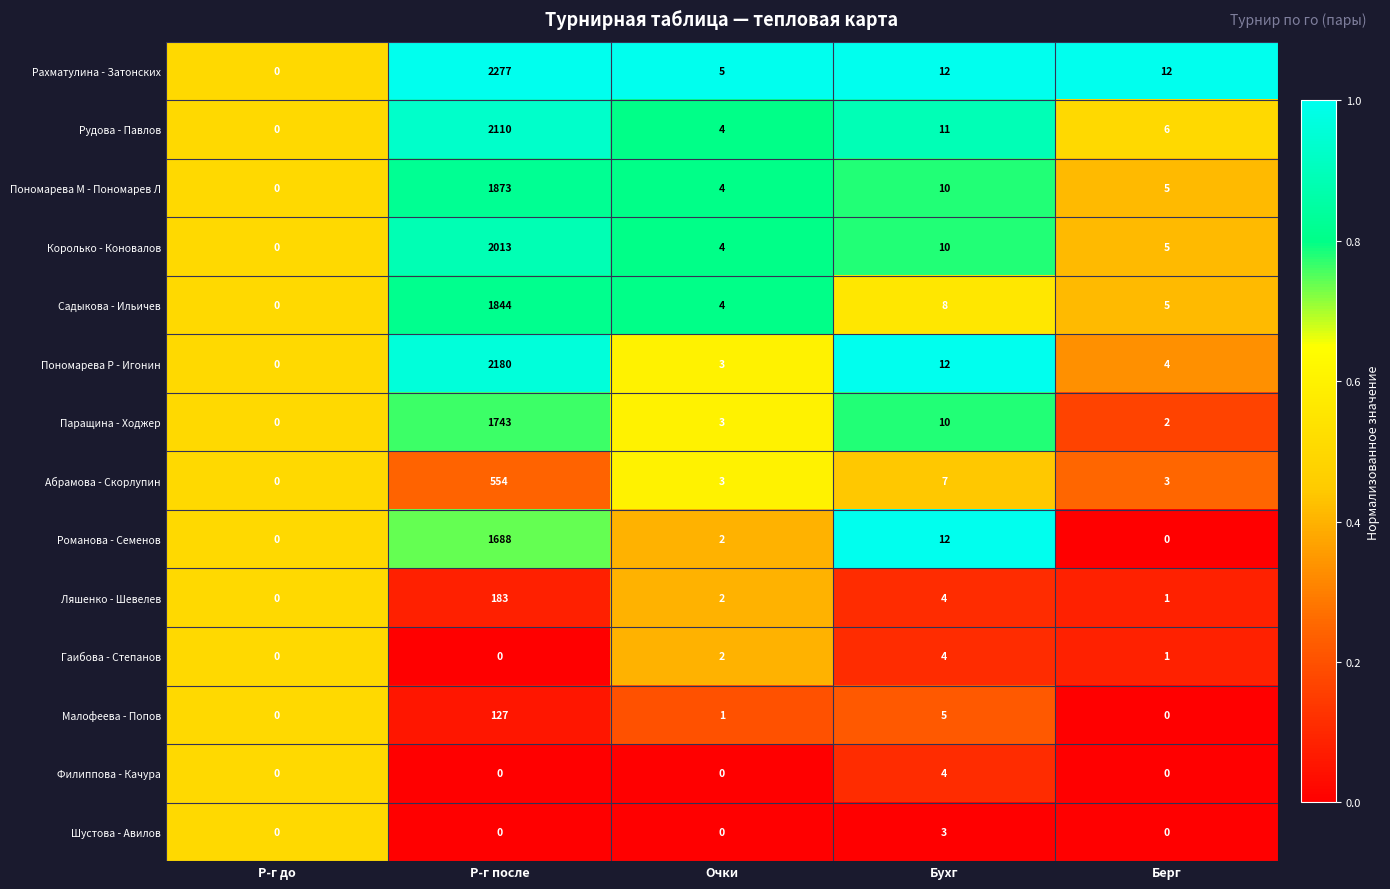

At which category is the sum across all series the highest?

Р-г после